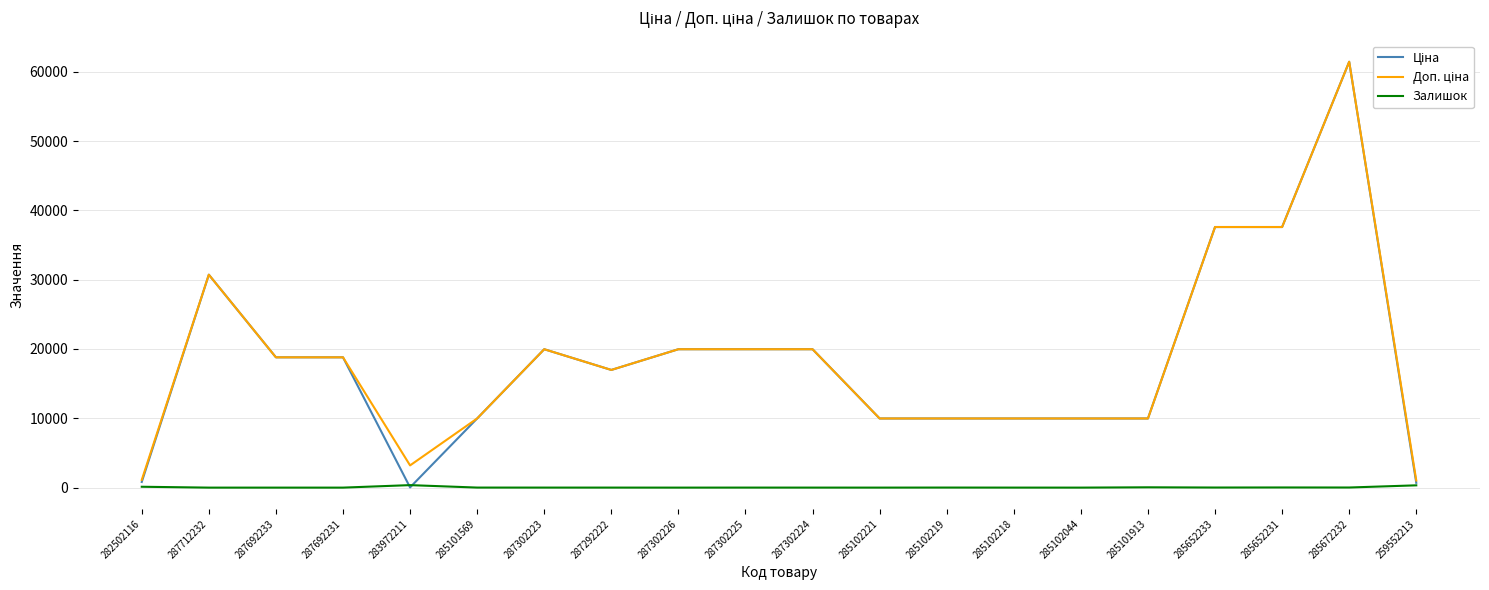

Which label corresponds to the largest value in the chart?

285672232